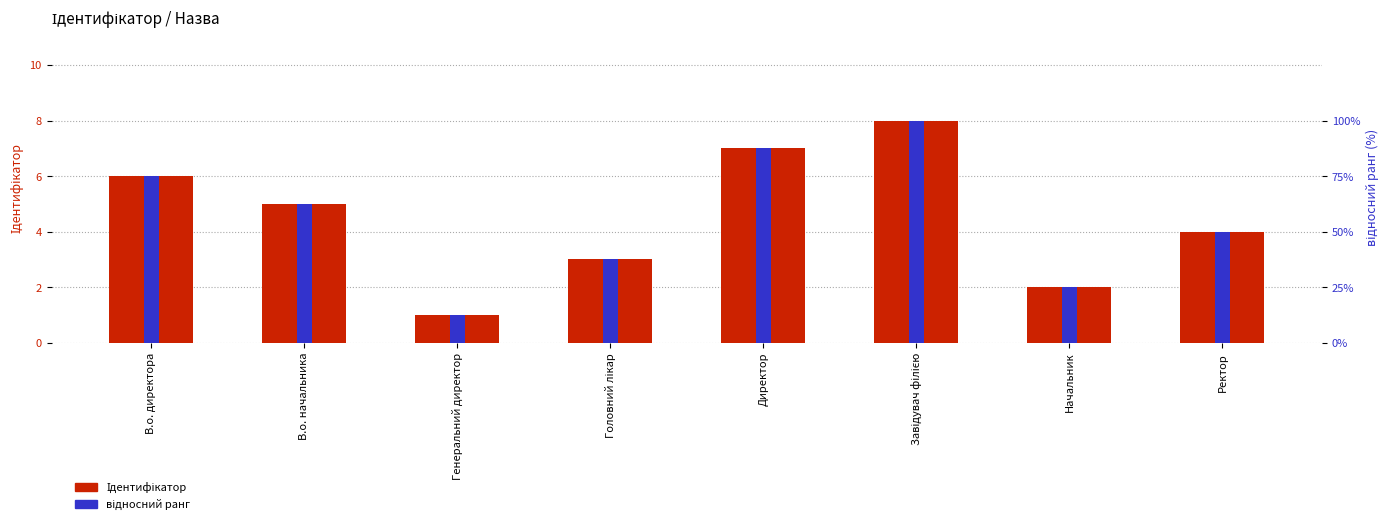

Which category has the highest value across all series?

Завідувач філією